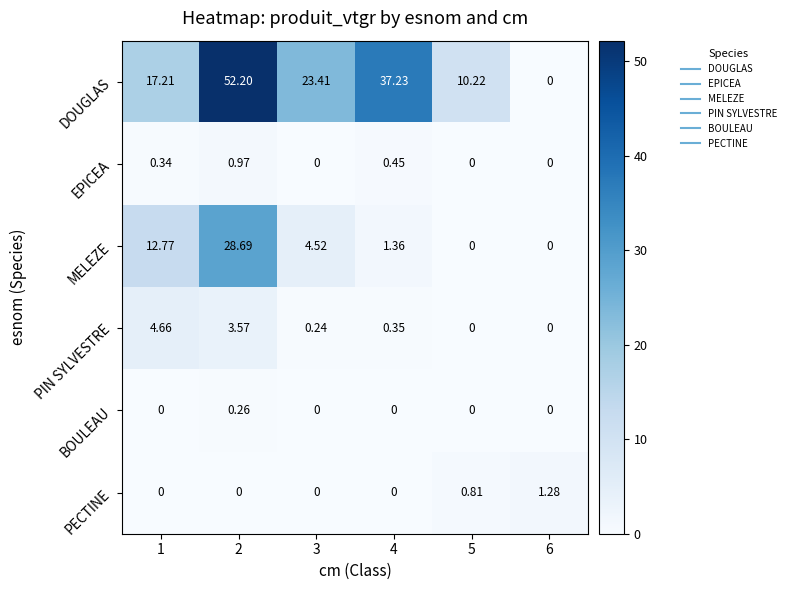

Which series has the largest total across all categories?

DOUGLAS